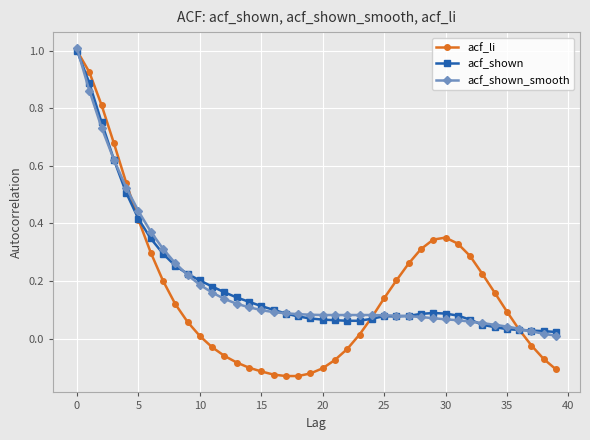

Which series has the widest spread of values?

acf_li